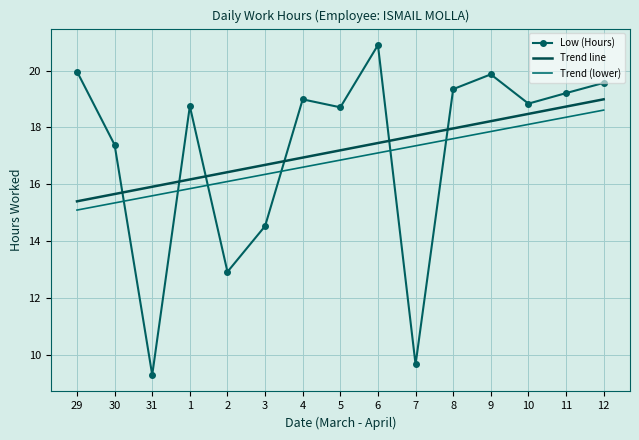

What is the total value across all series at 30?

48.4